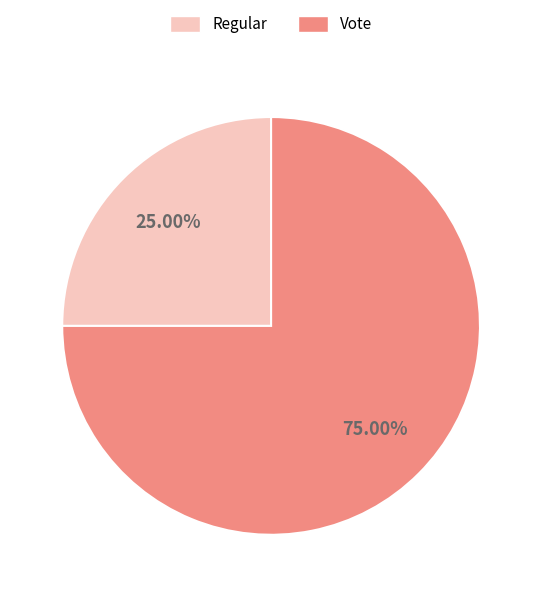

Does any single category account for the majority?

Yes